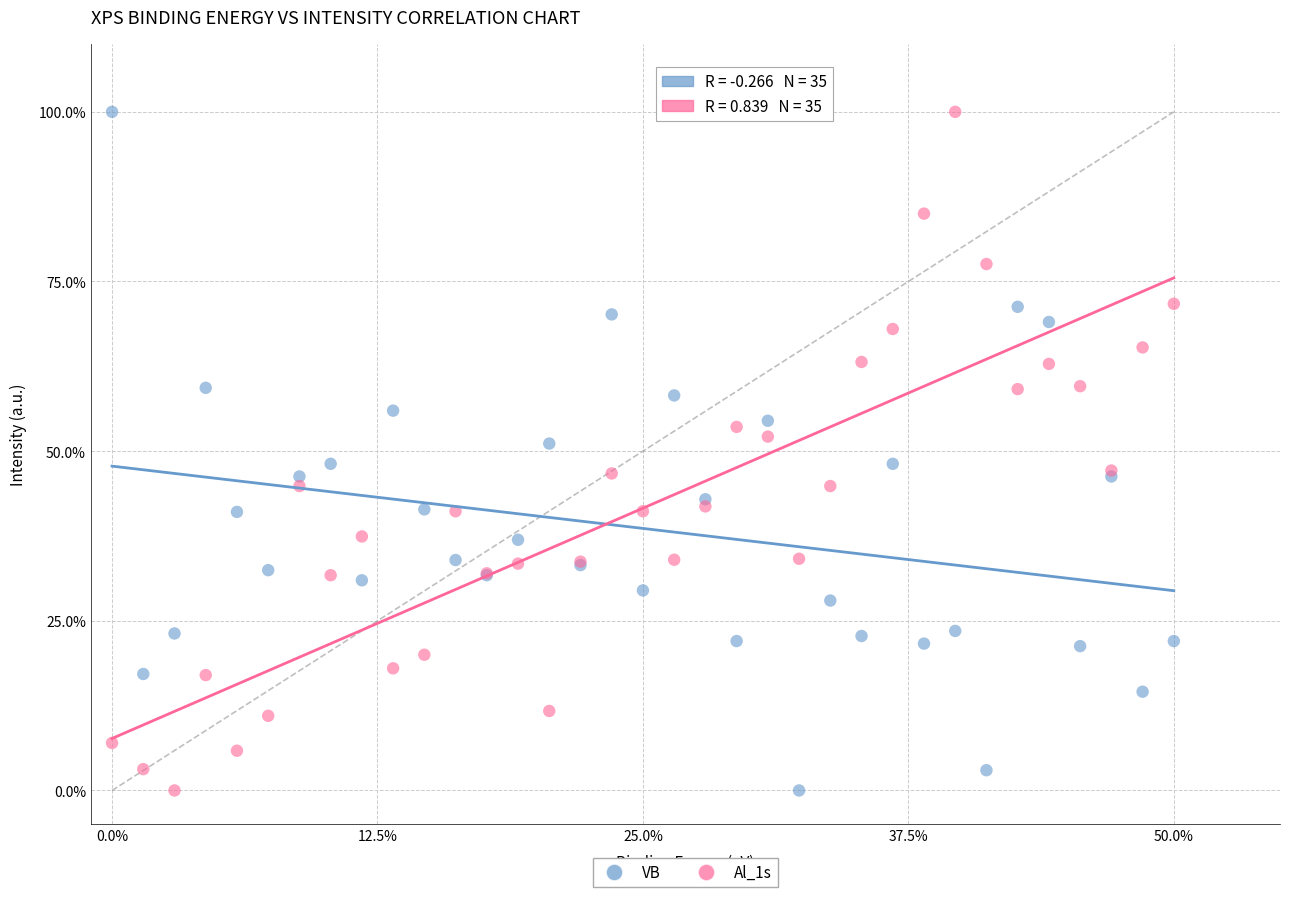

What is the X range (max minus min) for the scatter plot?

50.0